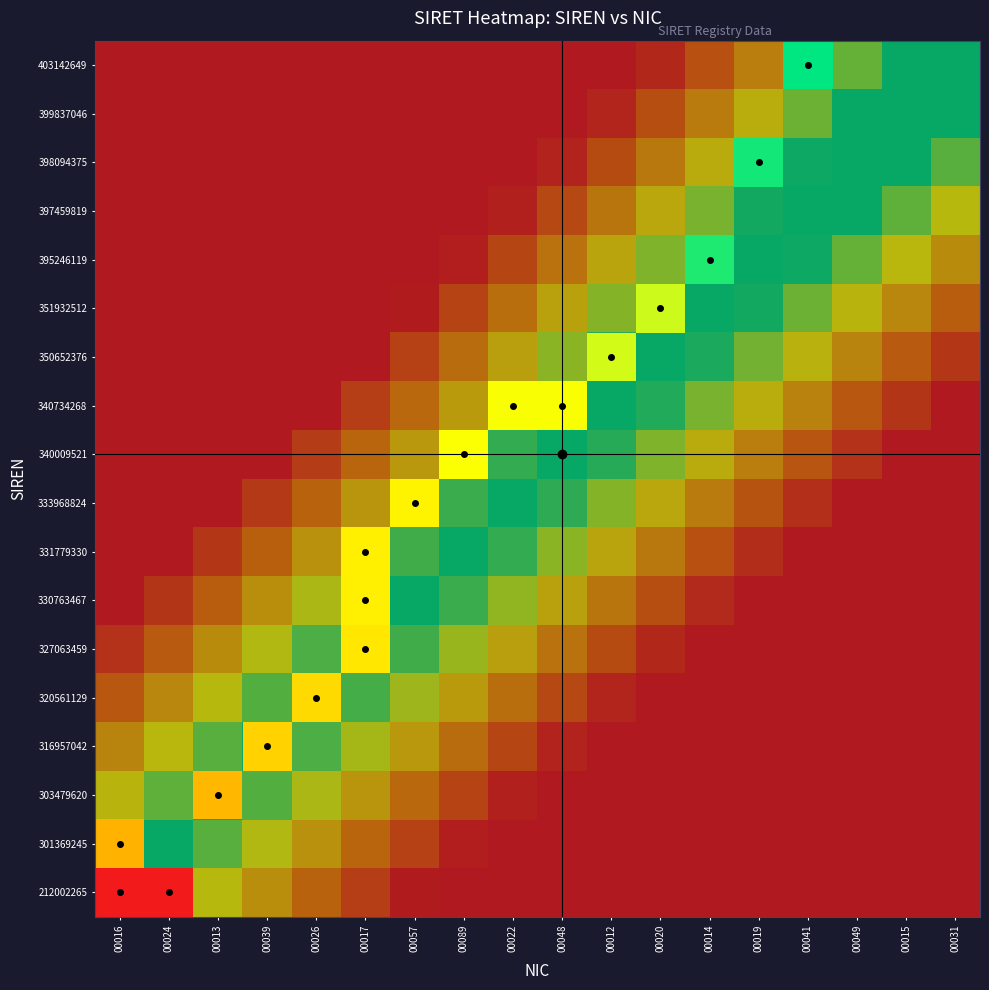

Between 00049 and 00041, which is larger?

00049